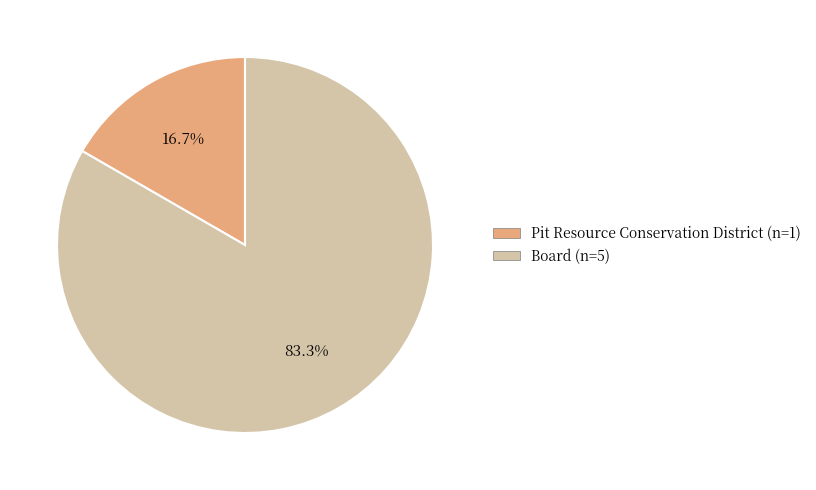

Which has a higher value, Board or Pit Resource Conservation District?

Board